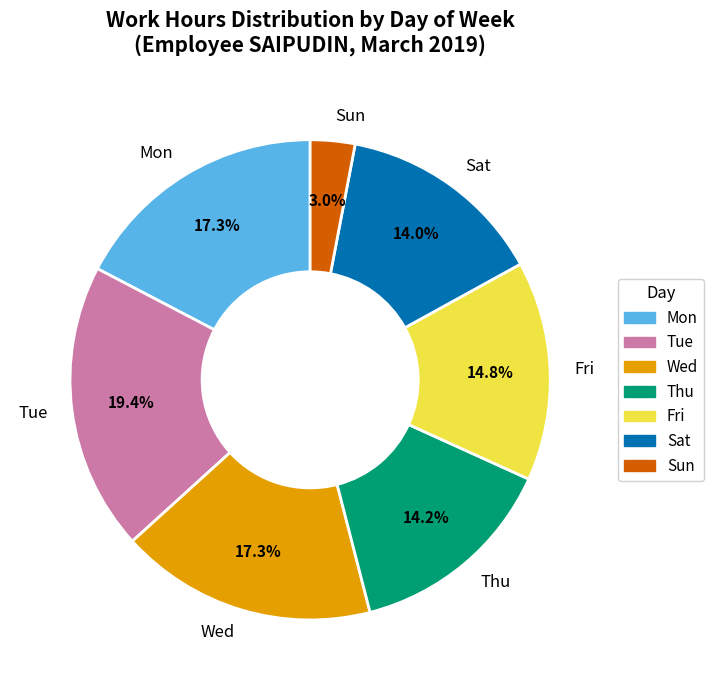

Is it true that Wed is 1% of the pie?

False